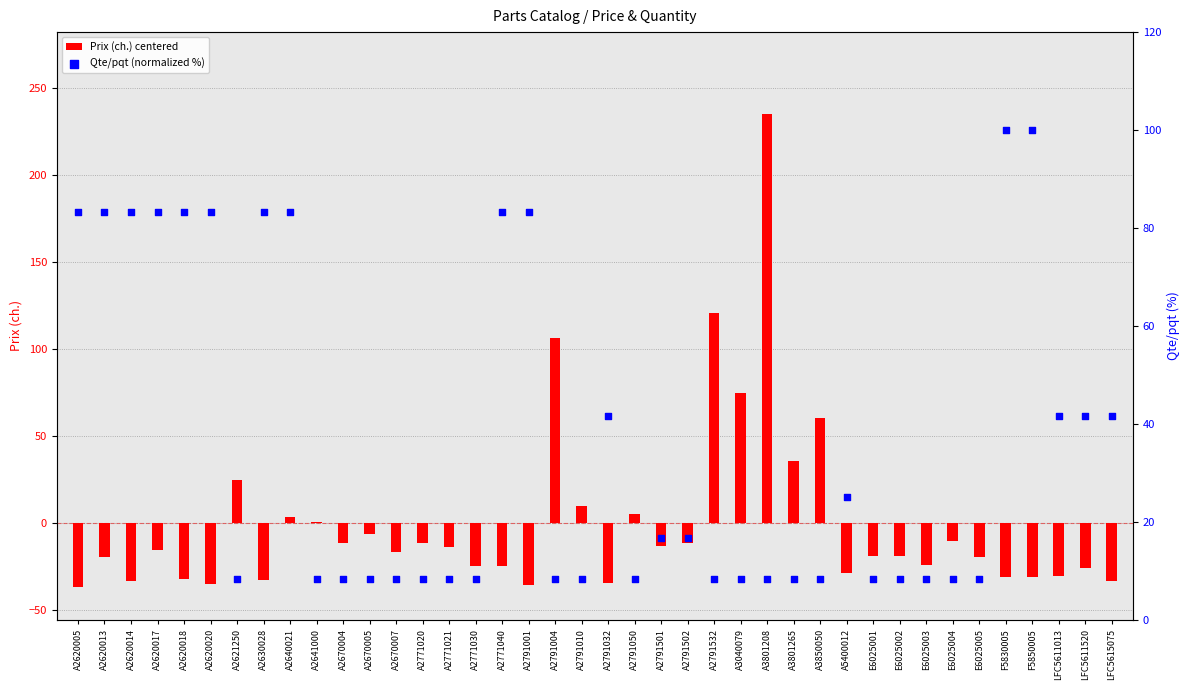

At how many categories does at least one series exceed 132?

1